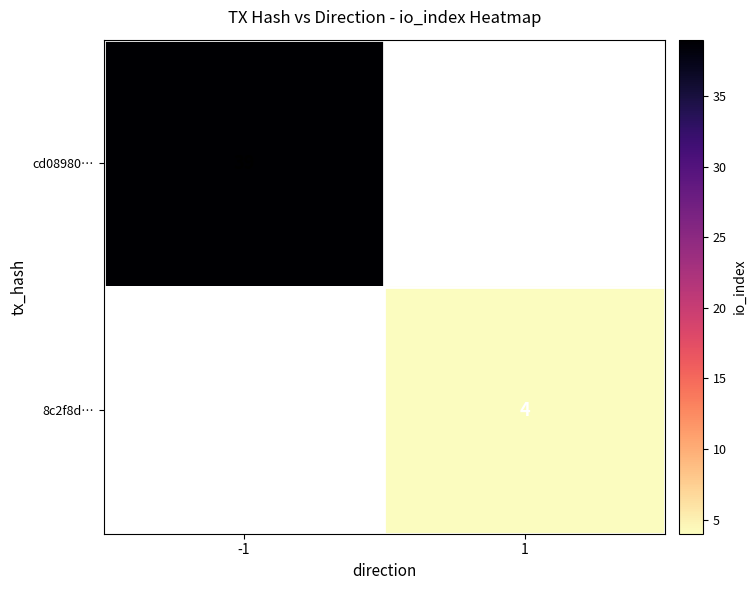

Is it true that cd08980… equals 64 at -1?

False